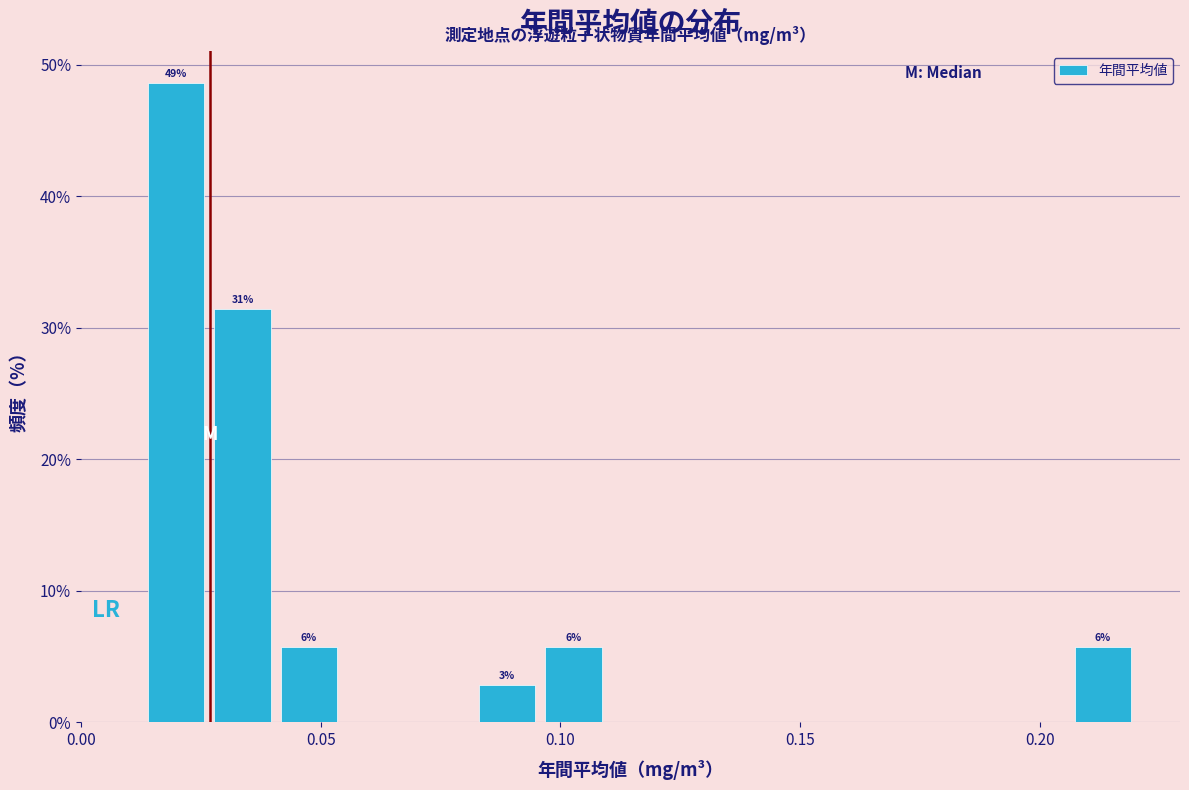

Read against the x-axis, roughly where is the centre of the tallest bar?

0.020